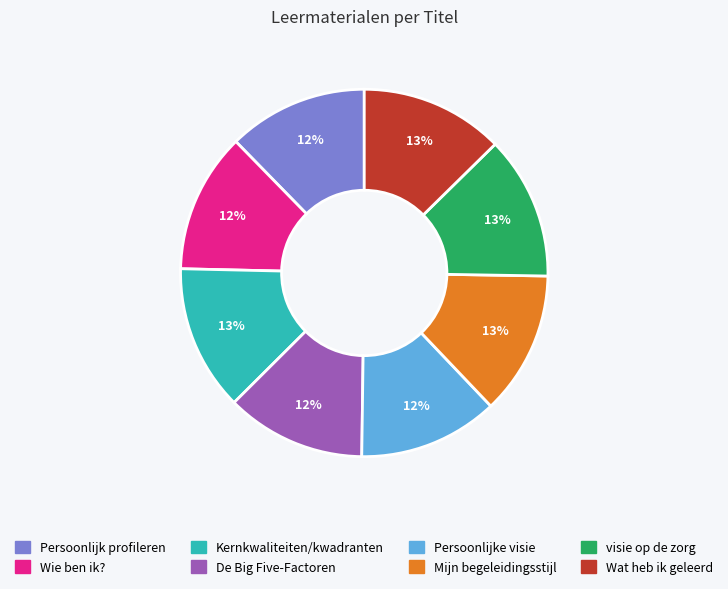

To the nearest percent, what is the average slice percentage?

12%